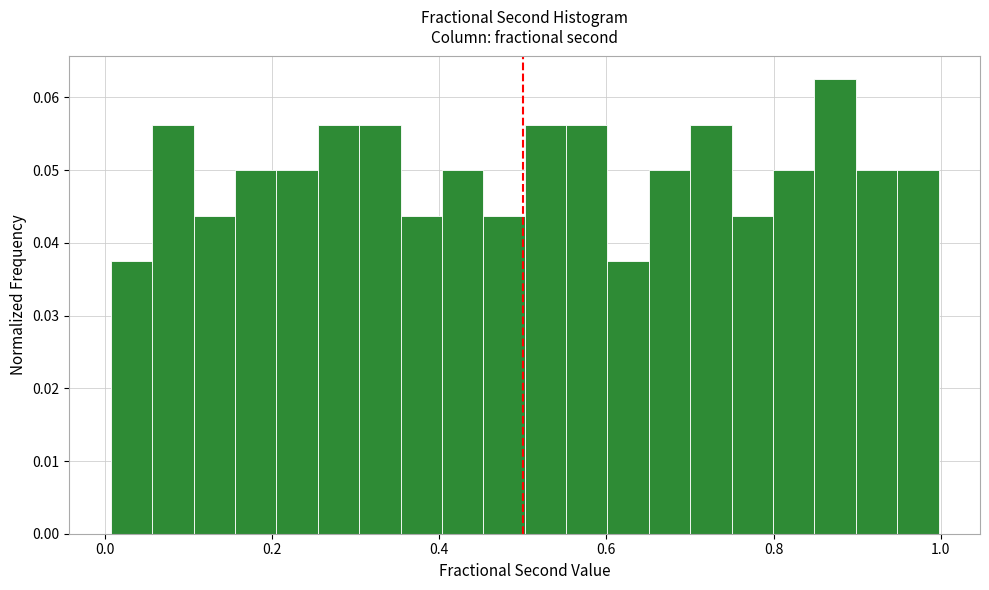

Around what value on the x-axis is the tallest bar? Give the approximate position of its centre, as read against the axis.

0.88